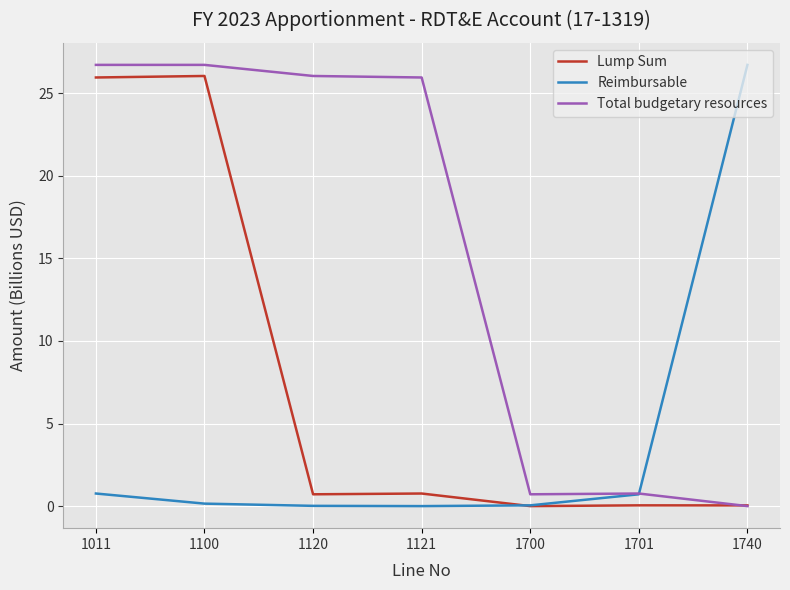

True or false: Total budgetary resources has a value of 0.0 at 1740.

True